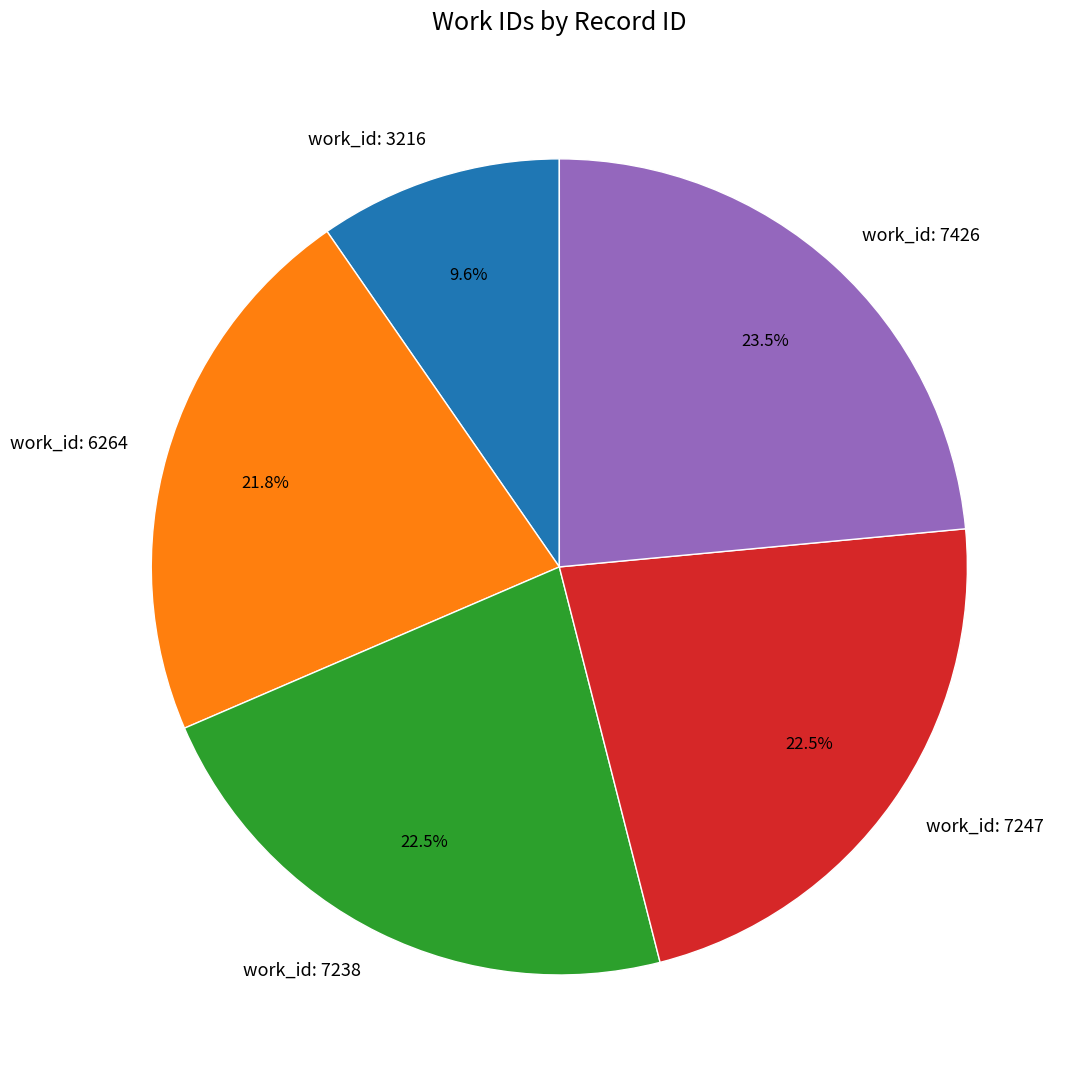

Combined, do work_id: 7247 and work_id: 7426 account for over 50%?

No